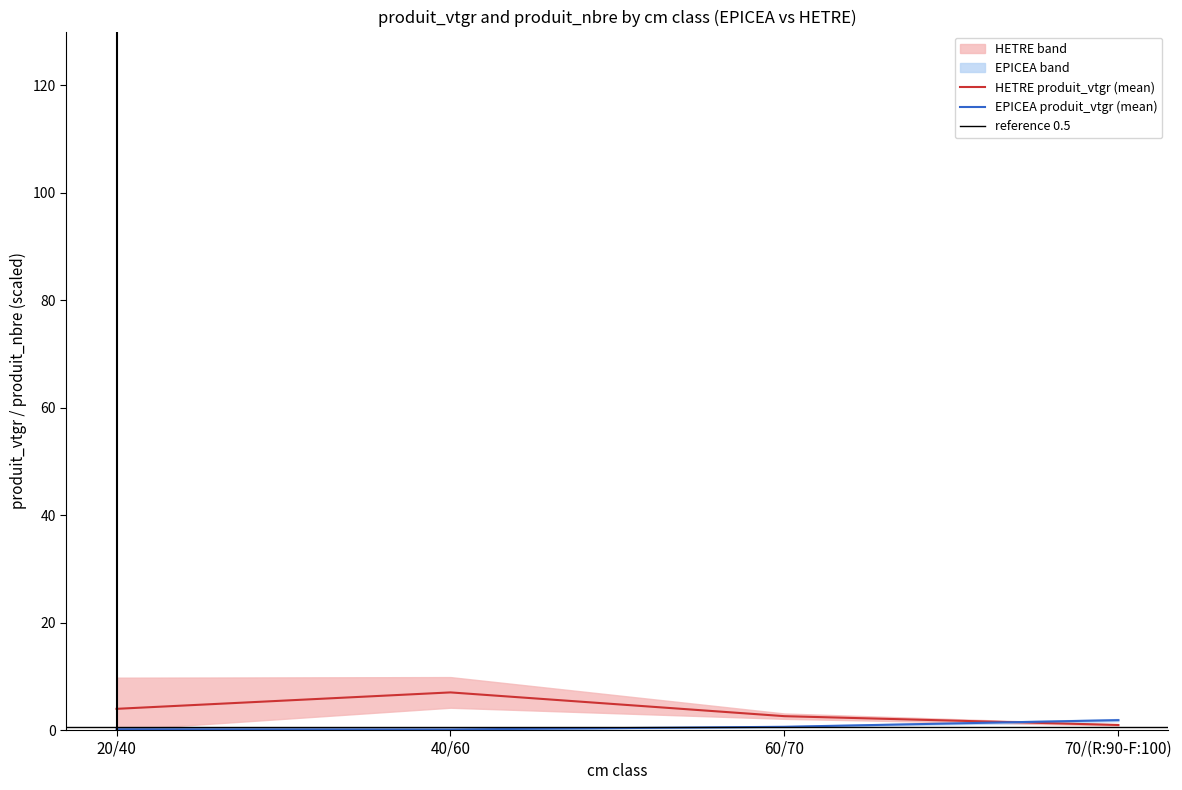

True or false: HETRE_produit_vtgr has a value of 4.2 at 60/70.

False